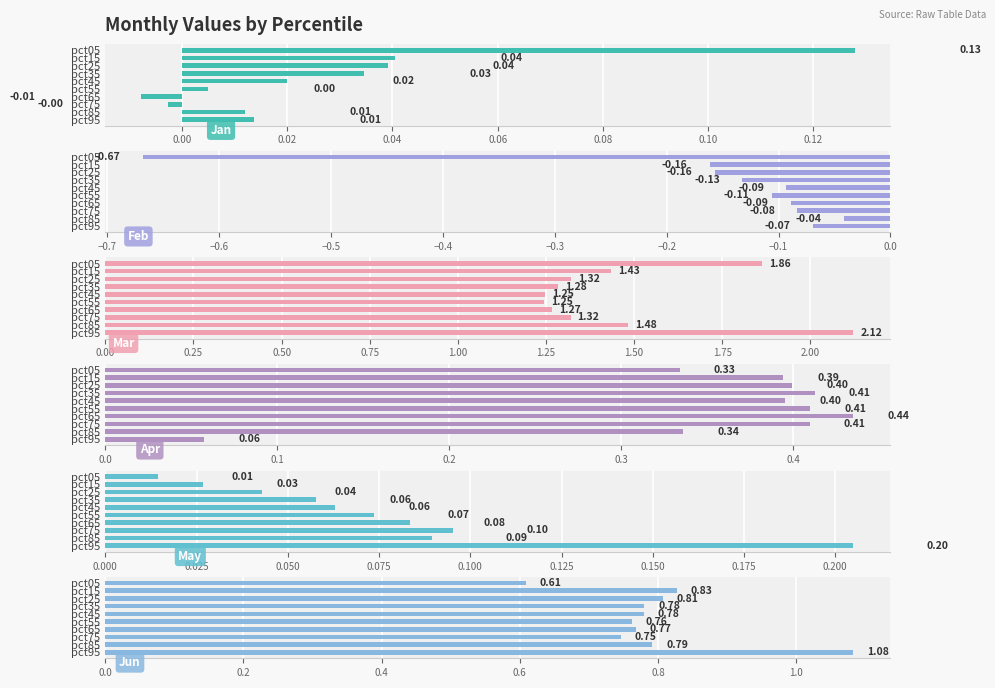

Reading right to left, what are all the values shown in this chart?

Jan: 0.0	0.0	-0.0	-0.0	0.0	0.0	0.0	0.0	0.0	0.1
Feb: -0.1	-0.0	-0.1	-0.1	-0.1	-0.1	-0.1	-0.2	-0.2	-0.7
Mar: 2.1	1.5	1.3	1.3	1.2	1.2	1.3	1.3	1.4	1.9
Apr: 0.1	0.3	0.4	0.4	0.4	0.4	0.4	0.4	0.4	0.3
May: 0.2	0.1	0.1	0.1	0.1	0.1	0.1	0.0	0.0	0.0
Jun: 1.1	0.8	0.7	0.8	0.8	0.8	0.8	0.8	0.8	0.6